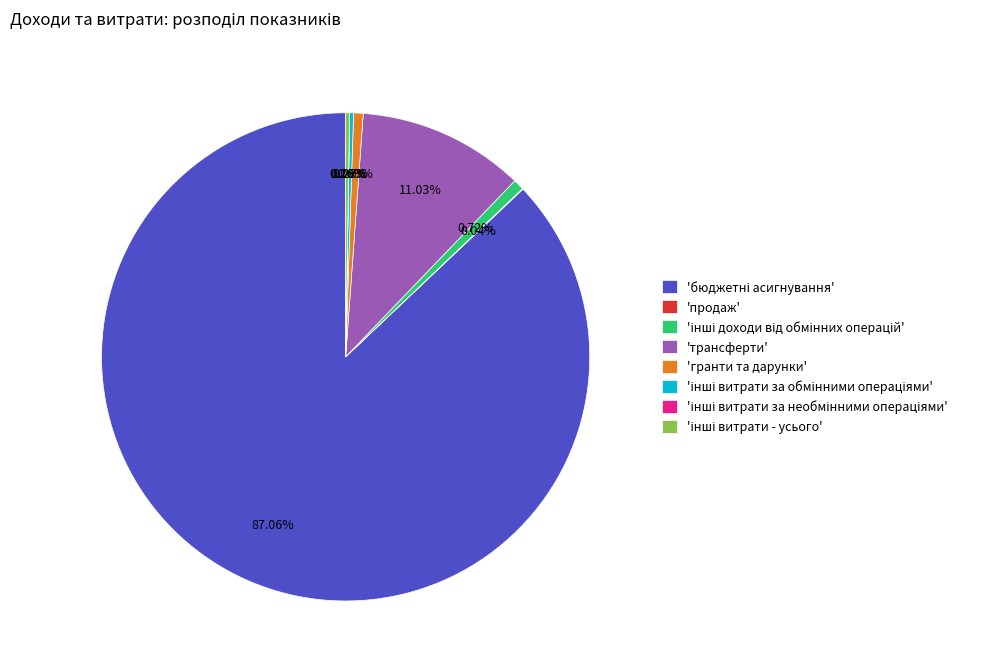

To the nearest percent, what is the average slice percentage?

12%